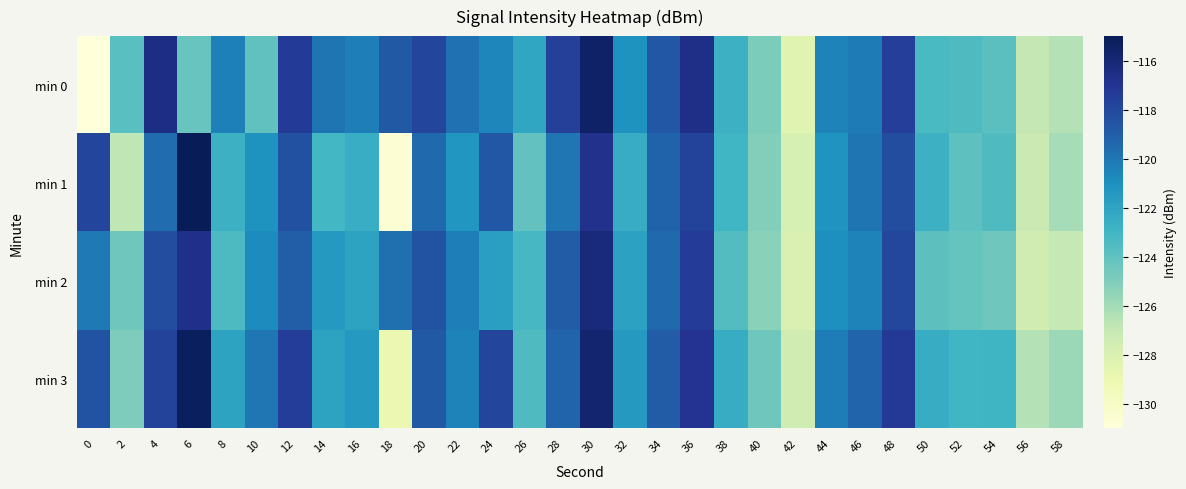

What is the total value across all series at 50?

-492.5